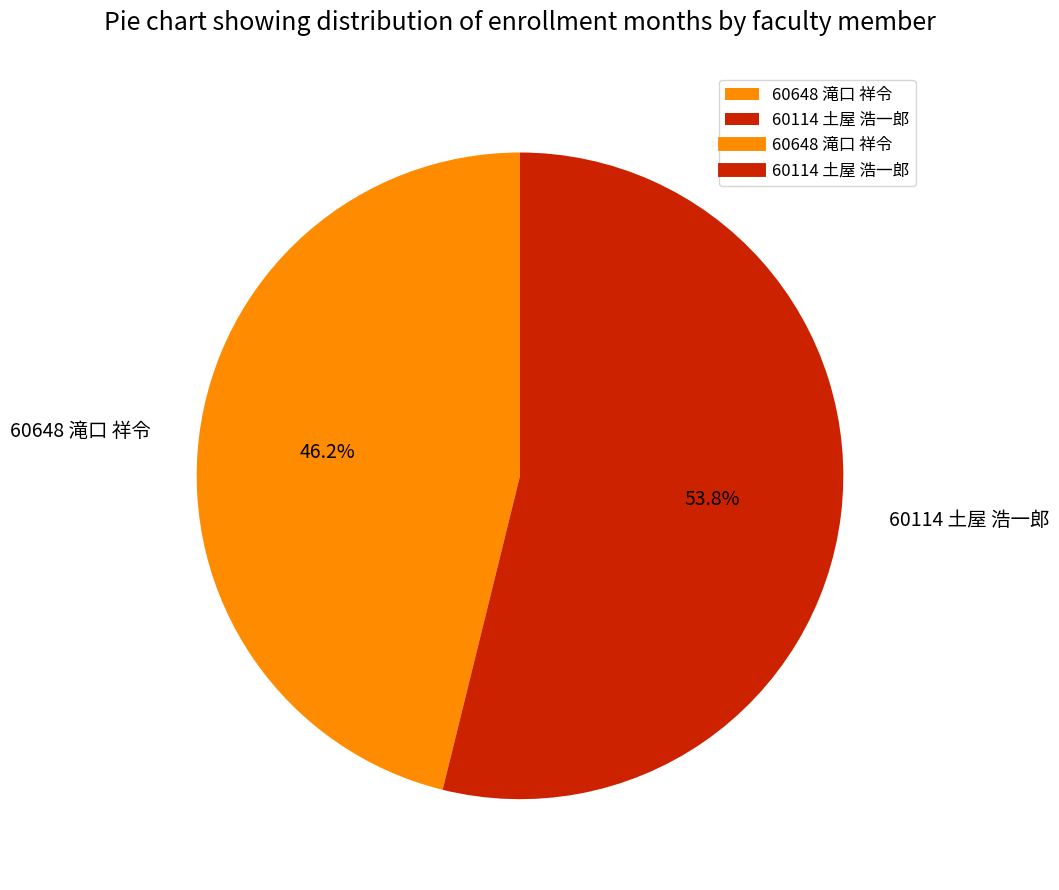

What is the smallest slice in the pie chart?

60648 滝口 祥令